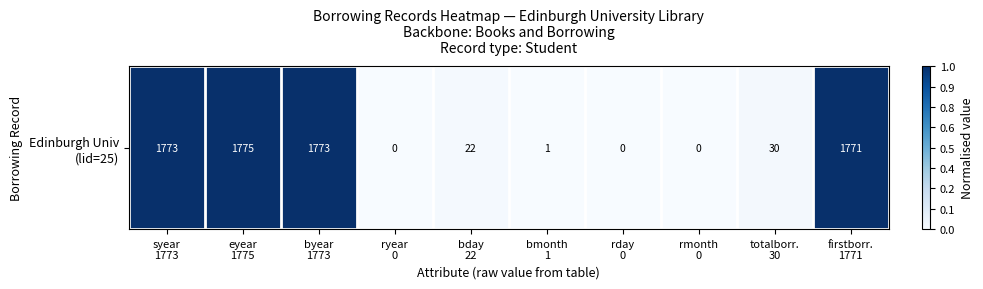

Is it true that the value at rday
0 is 0.7?

False